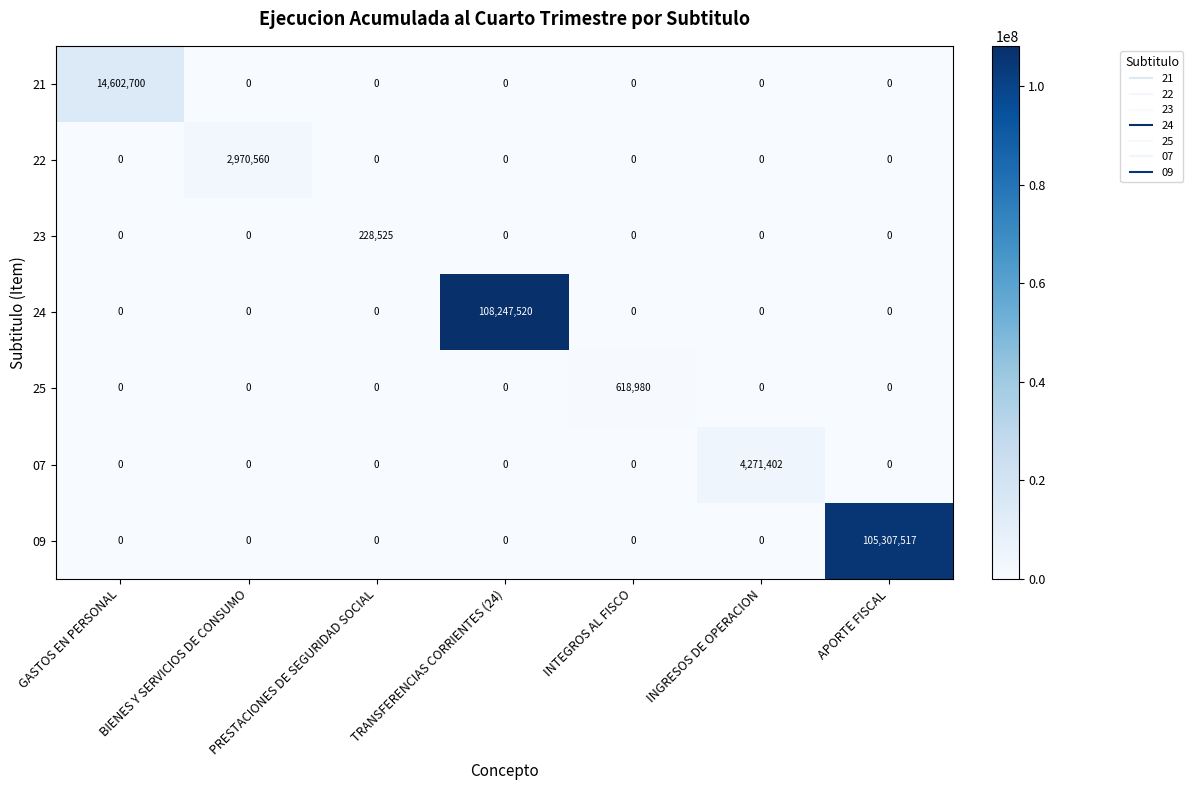

List the series in order of their peak value, lowest first.

23, 25, 22, 07, 21, 09, 24